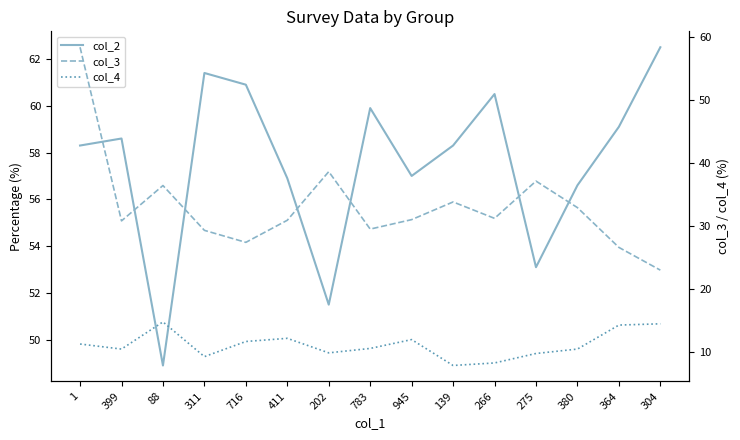

Rank the series by their average value, from highest to lowest.

col_2, col_3, col_4